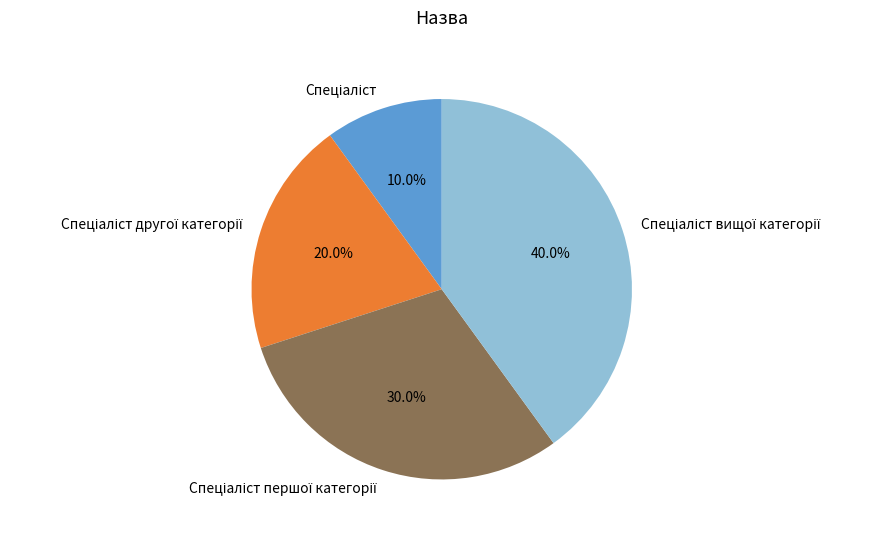

Does any single category account for the majority?

No